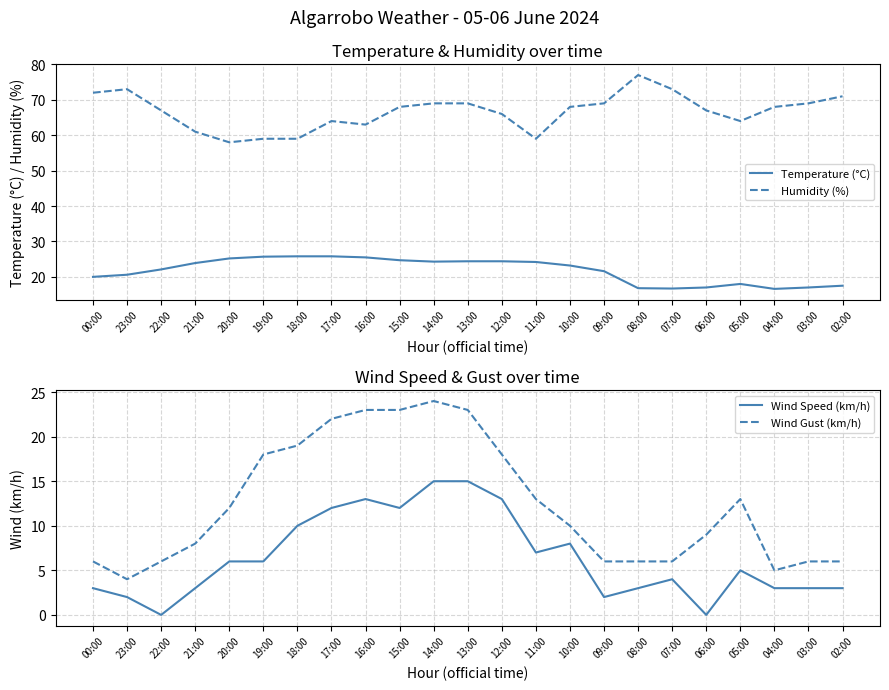

Reading right to left, what are all the values shown in this chart?

Temperature (°C): 02:00=17.5	03:00=17.0	04:00=16.6	05:00=18.0	06:00=17.0	07:00=16.7	08:00=16.8	09:00=21.6	10:00=23.2	11:00=24.2	12:00=24.4	13:00=24.4	14:00=24.3	15:00=24.7	16:00=25.5	17:00=25.8	18:00=25.8	19:00=25.7	20:00=25.2	21:00=23.9	22:00=22.1	23:00=20.6	00:00=20.0
Humidity (%): 02:00=71.0	03:00=69.0	04:00=68.0	05:00=64.0	06:00=67.0	07:00=73.0	08:00=77.0	09:00=69.0	10:00=68.0	11:00=59.0	12:00=66.0	13:00=69.0	14:00=69.0	15:00=68.0	16:00=63.0	17:00=64.0	18:00=59.0	19:00=59.0	20:00=58.0	21:00=61.0	22:00=67.0	23:00=73.0	00:00=72.0
Wind Speed (km/h): 02:00=3.0	03:00=3.0	04:00=3.0	05:00=5.0	06:00=0.0	07:00=4.0	08:00=3.0	09:00=2.0	10:00=8.0	11:00=7.0	12:00=13.0	13:00=15.0	14:00=15.0	15:00=12.0	16:00=13.0	17:00=12.0	18:00=10.0	19:00=6.0	20:00=6.0	21:00=3.0	22:00=0.0	23:00=2.0	00:00=3.0
Wind Gust (km/h): 02:00=6.0	03:00=6.0	04:00=5.0	05:00=13.0	06:00=9.0	07:00=6.0	08:00=6.0	09:00=6.0	10:00=10.0	11:00=13.0	12:00=18.0	13:00=23.0	14:00=24.0	15:00=23.0	16:00=23.0	17:00=22.0	18:00=19.0	19:00=18.0	20:00=12.0	21:00=8.0	22:00=6.0	23:00=4.0	00:00=6.0